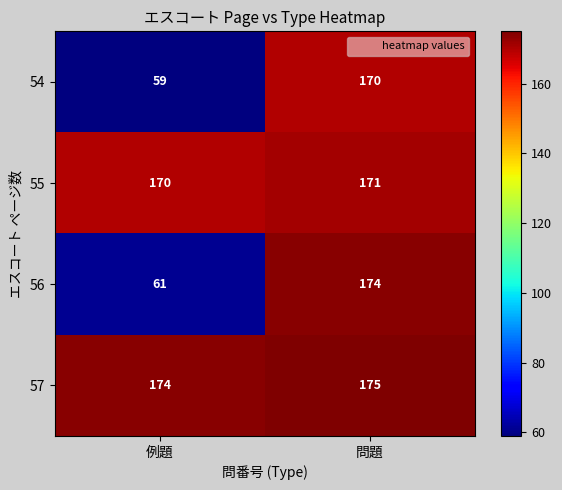

Rank the series at 問題 from lowest to highest value.

54, 55, 56, 57